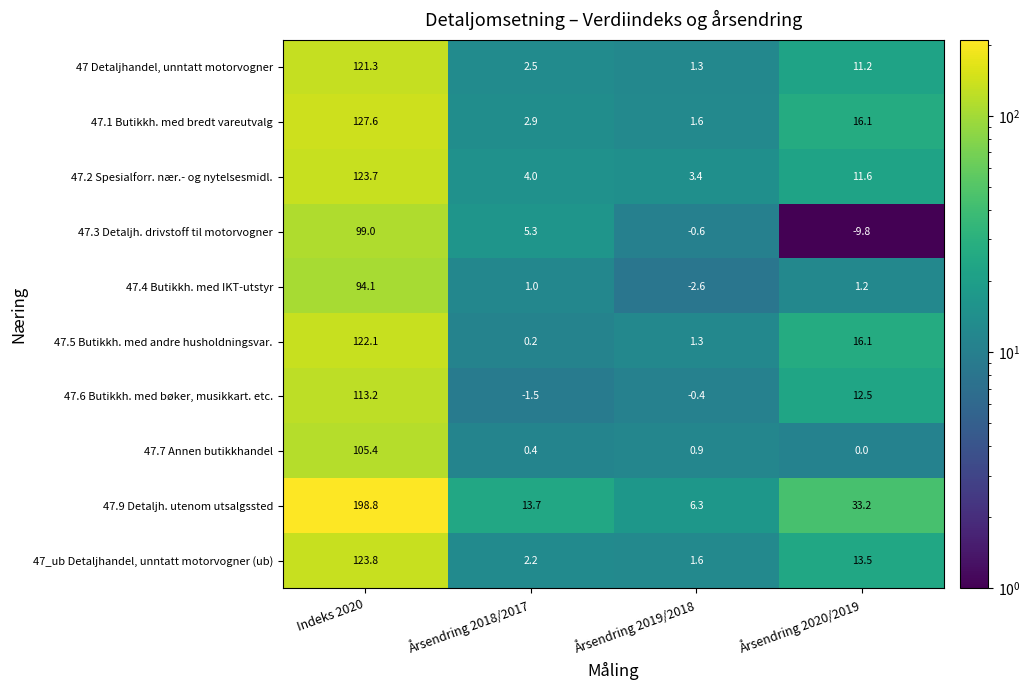

How many values in the 47 Detaljhandel, unntatt motorvogner series are below 11?

2